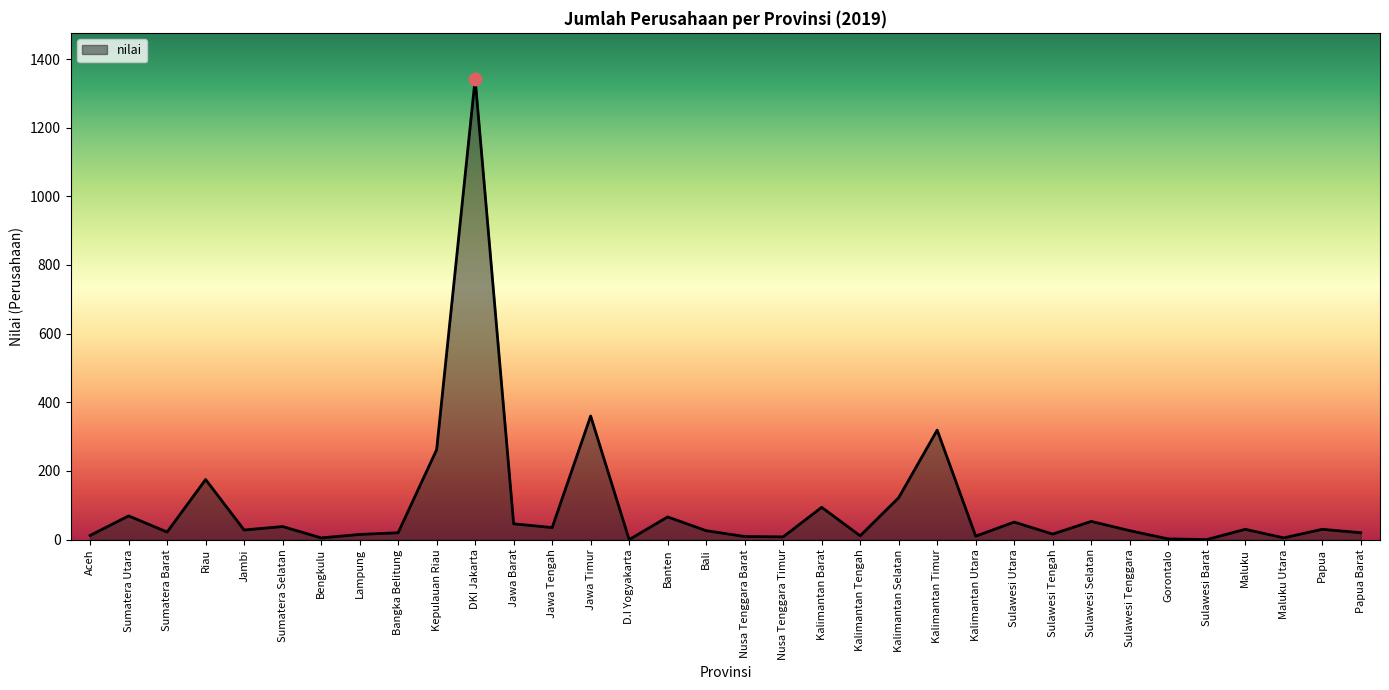

What is the ratio of the value at Papua to the value at Jawa Tengah?

0.9